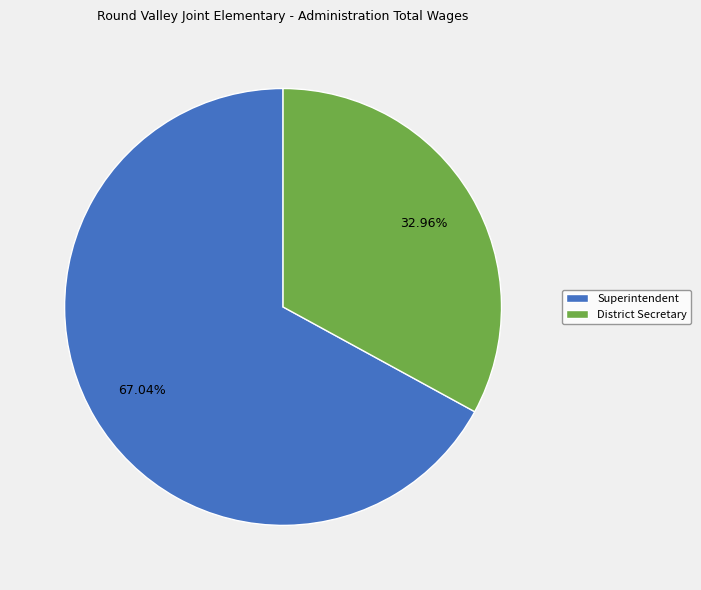

How many segments does this pie chart have?

2